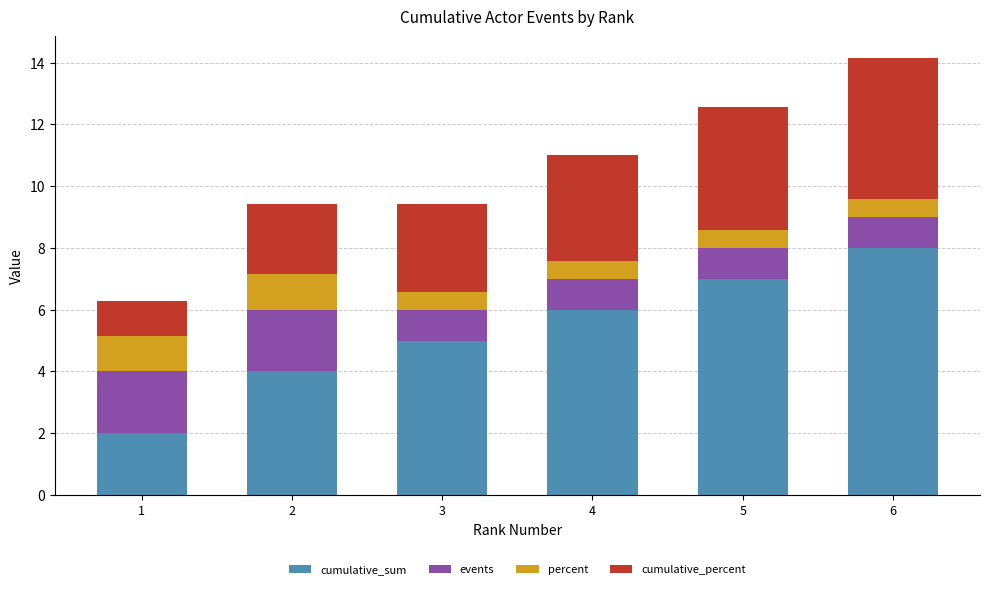

What are all the series names shown in the legend?

cumulative_sum, events, percent, cumulative_percent